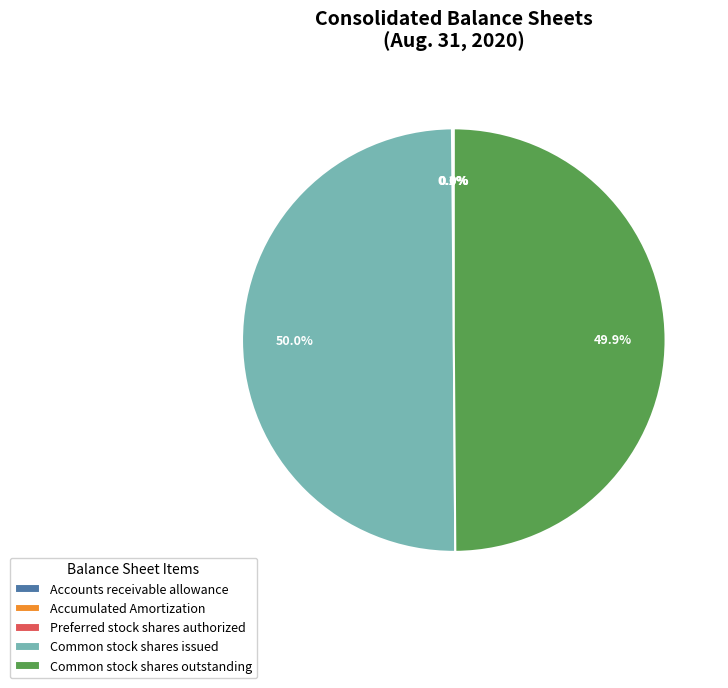

True or false: Common stock shares issued accounts for 50% of the total.

True